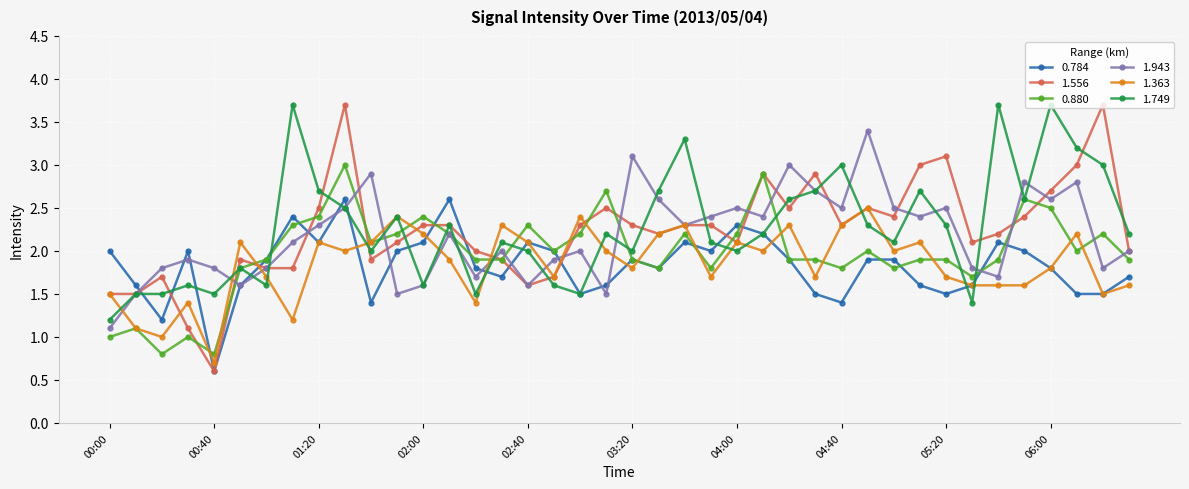

What is the sum of all 1.943 values?

87.1